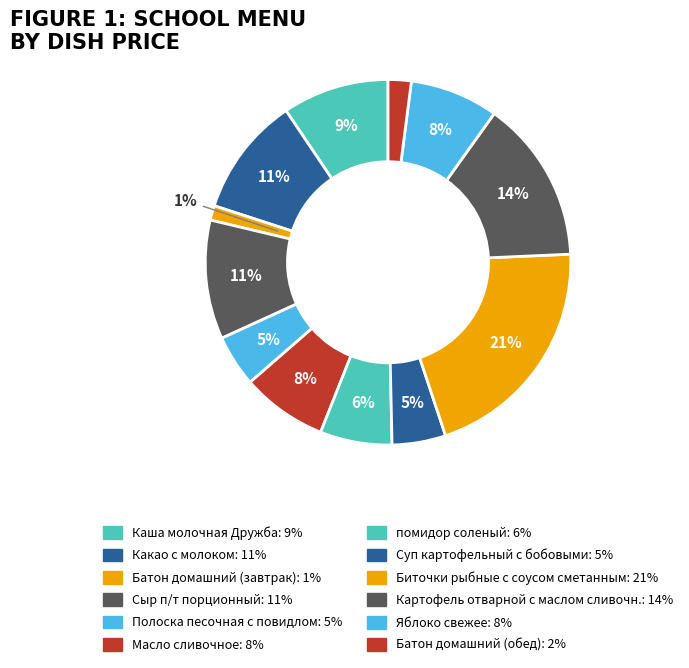

How much of the chart is everything except Полоска песочная с повидлом?

95.4%